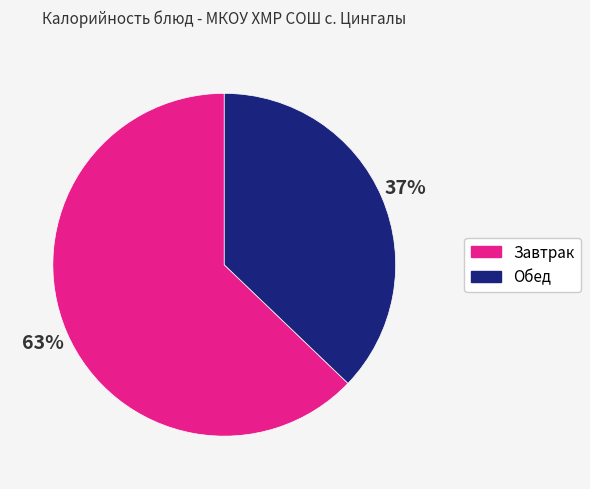

Which category has the smallest portion of the pie?

Обед